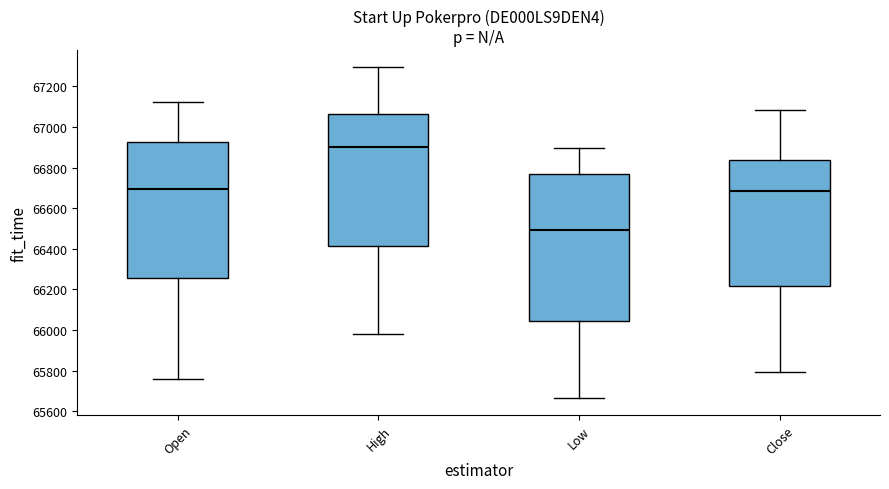

Reading left to right, transcribe this box plot: for each box, give where its median line is, the range the box spans, and where its two whiskers end, as read against the y-axis. The values are not printed on the chart, so give them approximately, as read against the axis.

Open: median 66700, box 66260 to 66920, whiskers 65760 to 67120
High: median 66900, box 66420 to 67060, whiskers 65980 to 67300
Low: median 66500, box 66040 to 66780, whiskers 65660 to 66900
Close: median 66680, box 66220 to 66840, whiskers 65800 to 67080